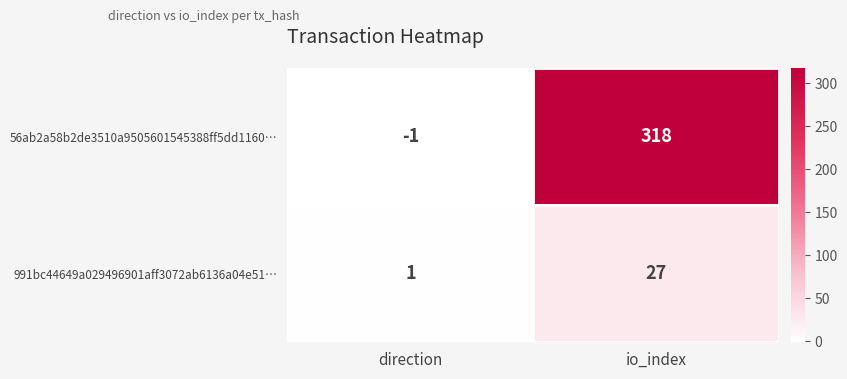

Rank the series by their average value, from lowest to highest.

991bc44649a029496901aff3072ab6136a04e51…, 56ab2a58b2de3510a9505601545388ff5dd1160…